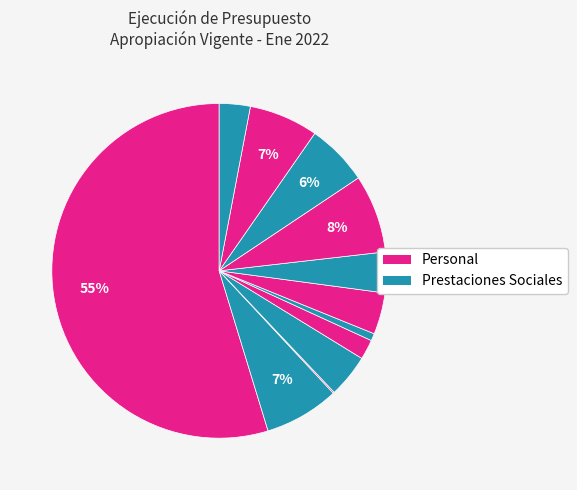

How many segments does this pie chart have?

12